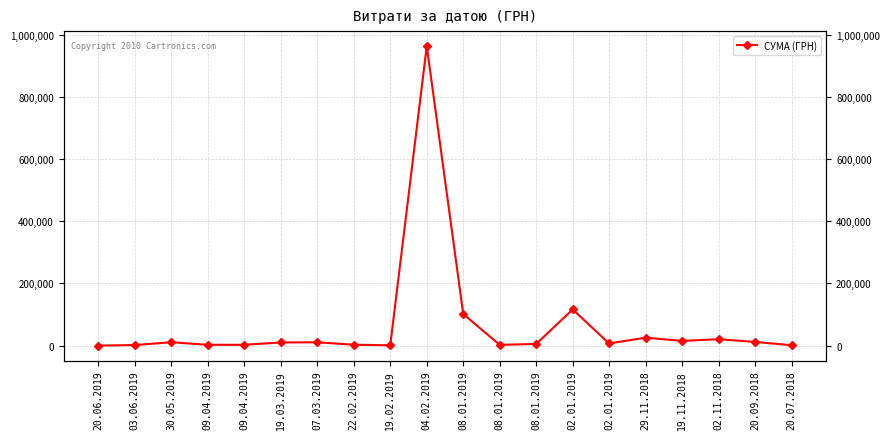

Approximately how many times larger is the value at 19.02.2019 compared to 08.01.2019?

0.4